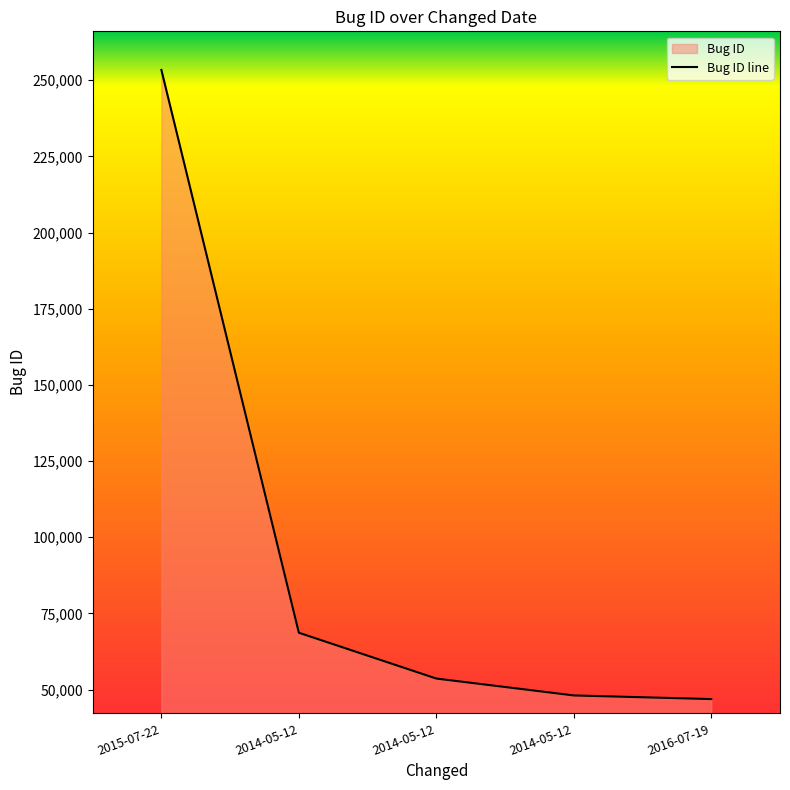

What is the minimum value shown in the chart?

46886